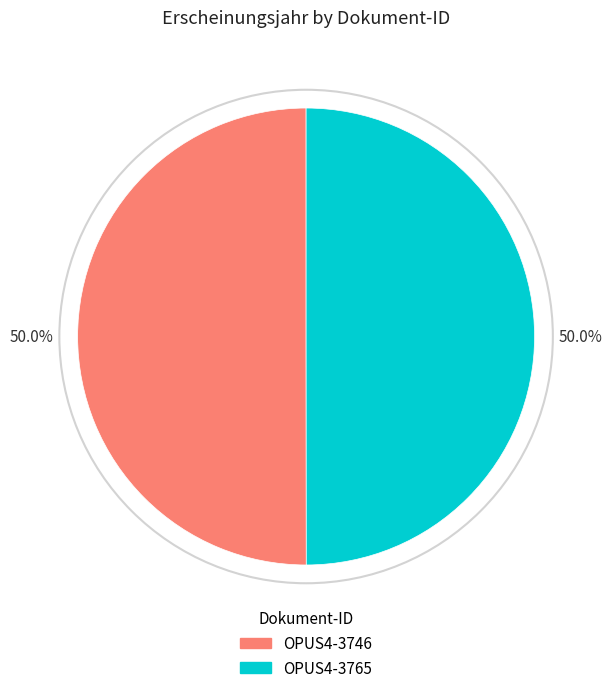

The OPUS4-3765 slice represents 62% of the pie. True or false?

False